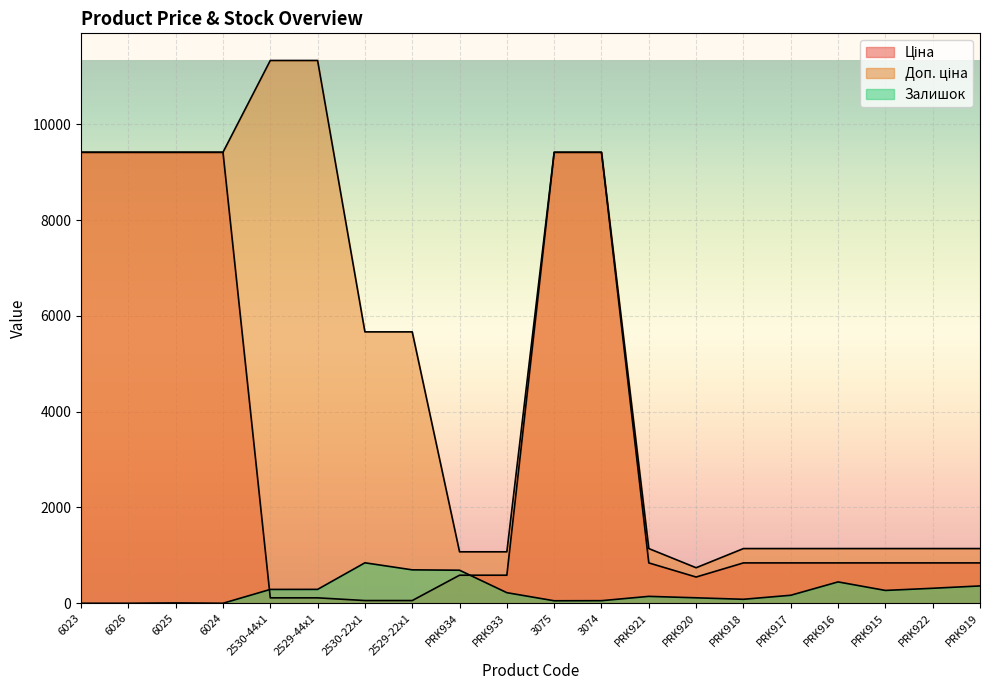

What position from the right is PRK919?

1